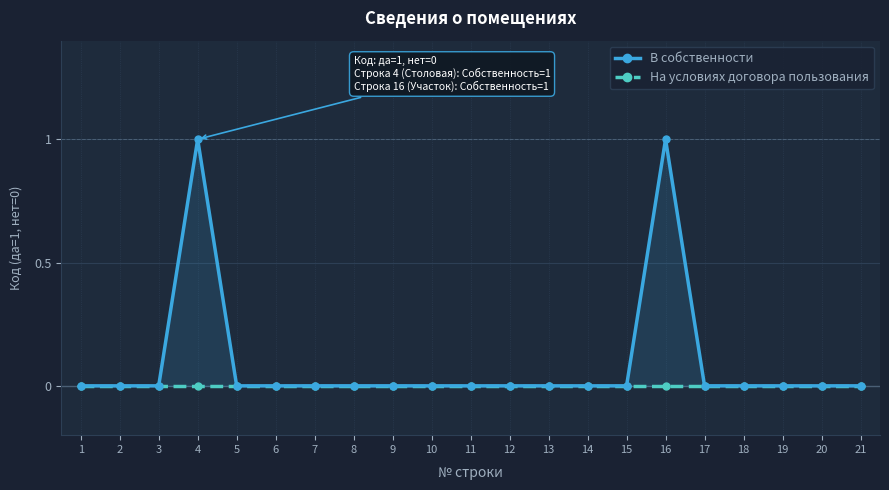

True or false: На условиях договора пользования and В собственности cross at least once.

False